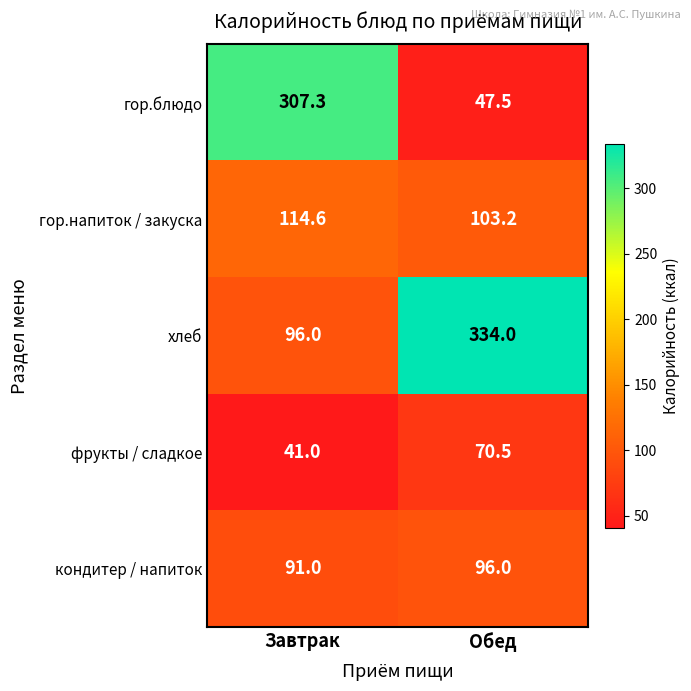

What is the difference between the maximum and minimum values in the хлеб series?

238.0